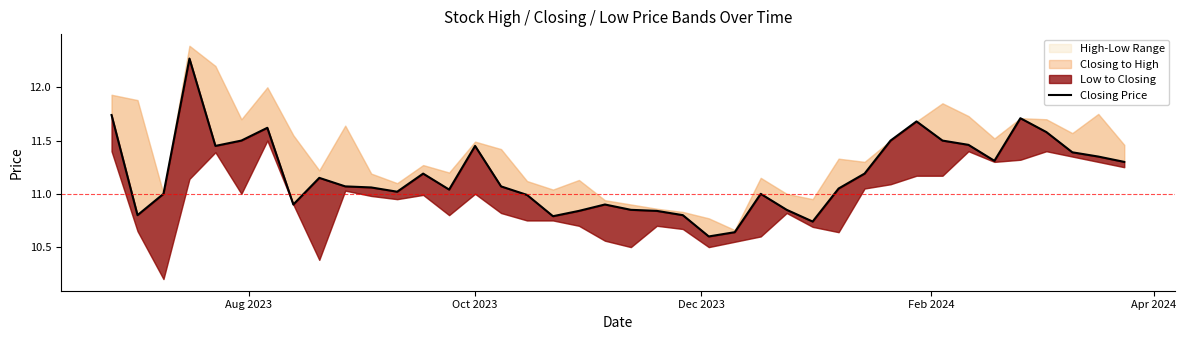

How many categories are shown in the chart?

40